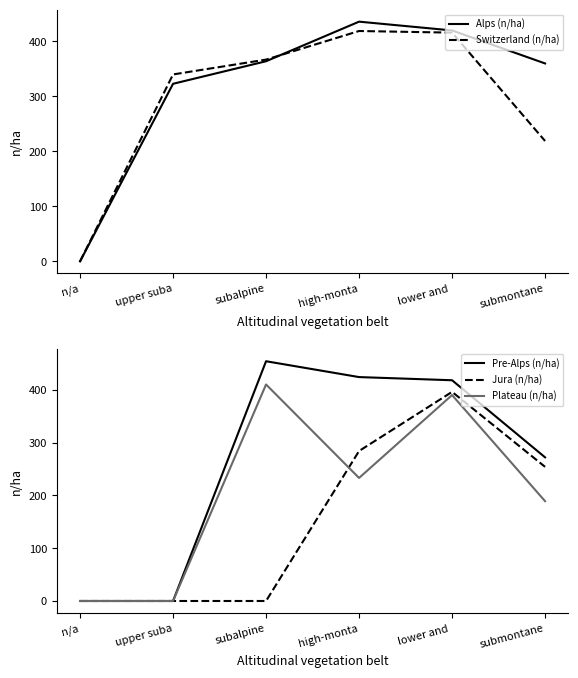

What is the maximum value shown in the chart?

454